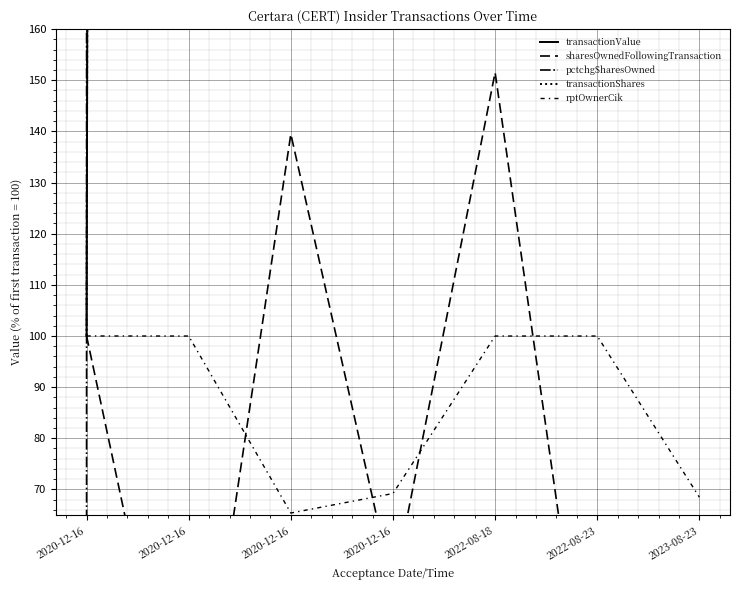

How many values in the pctchgSharesOwned series exceed 500?

3